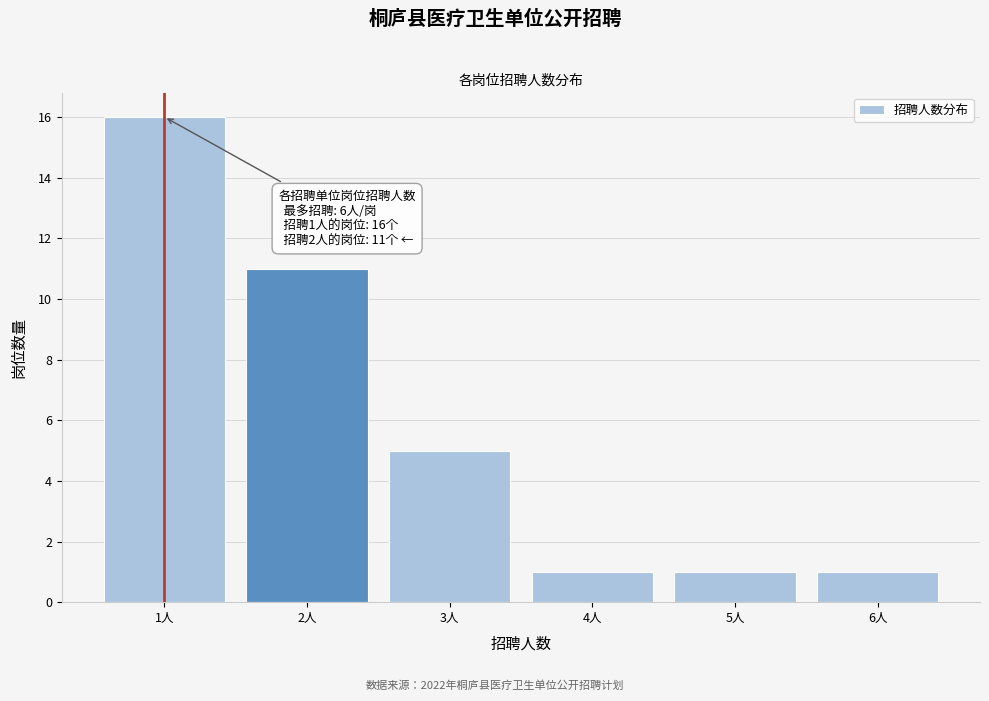

Reading right to left, what are all the values shown in this chart?

6人=1	5人=1	4人=1	3人=5	2人=11	1人=16